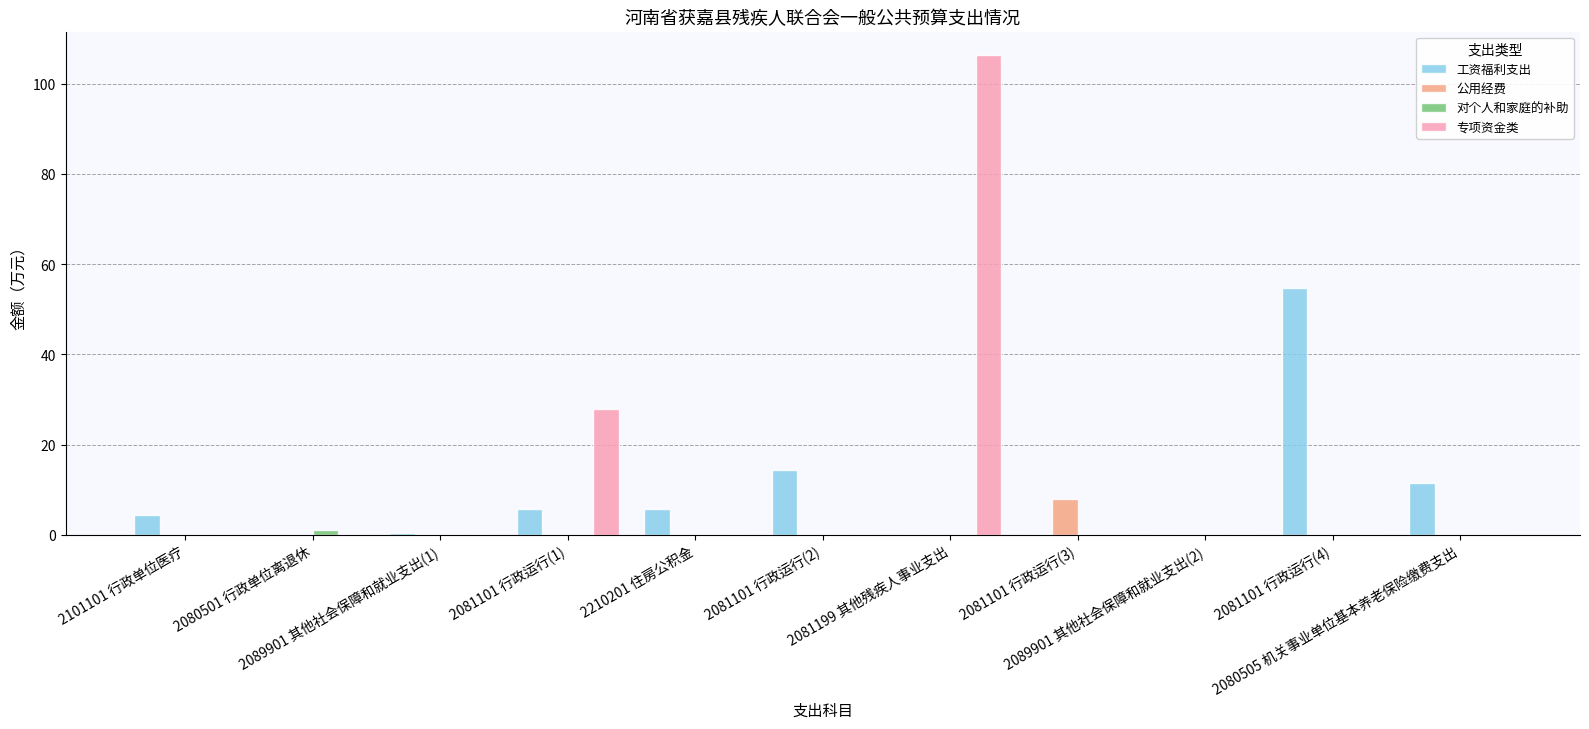

What is the sum of all 专项资金类 values?

134.3